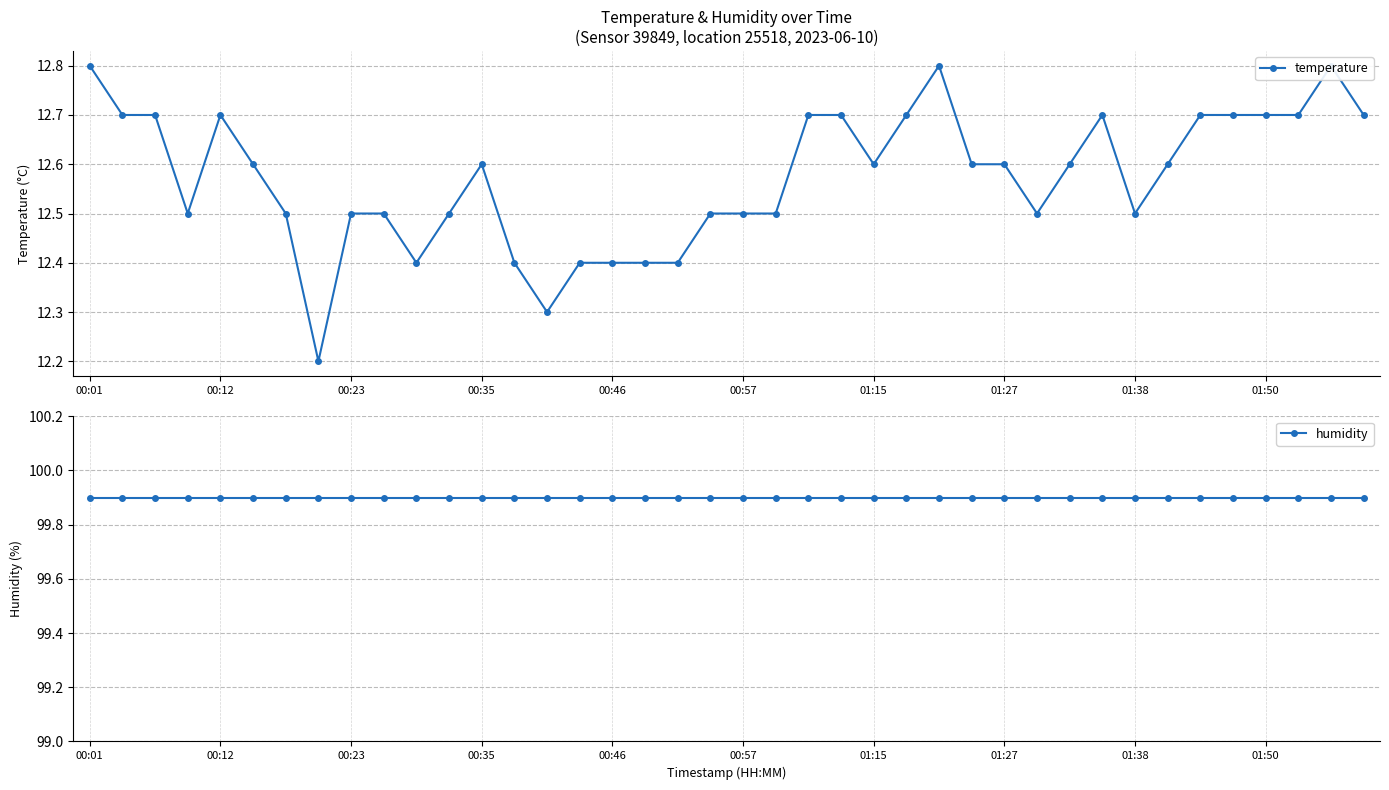

What is the sum of all temperature values?

502.9